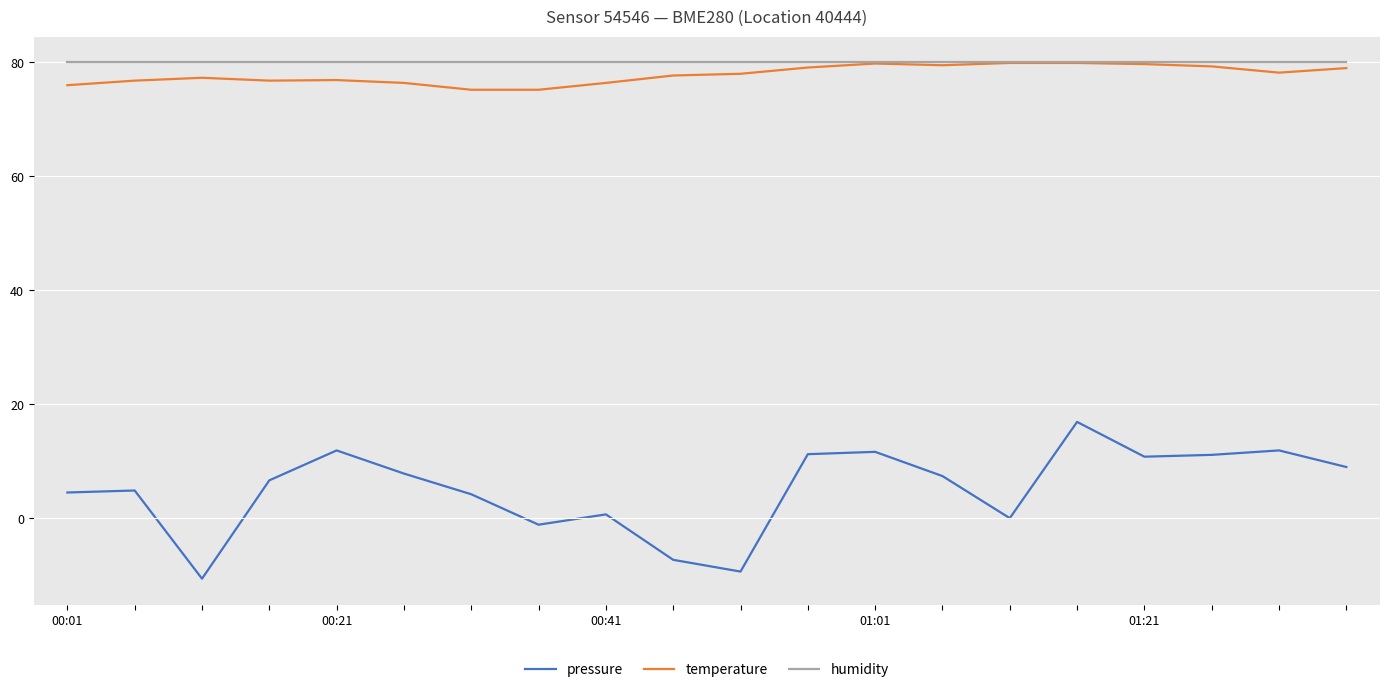

True or false: temperature and pressure intersect in this chart.

False